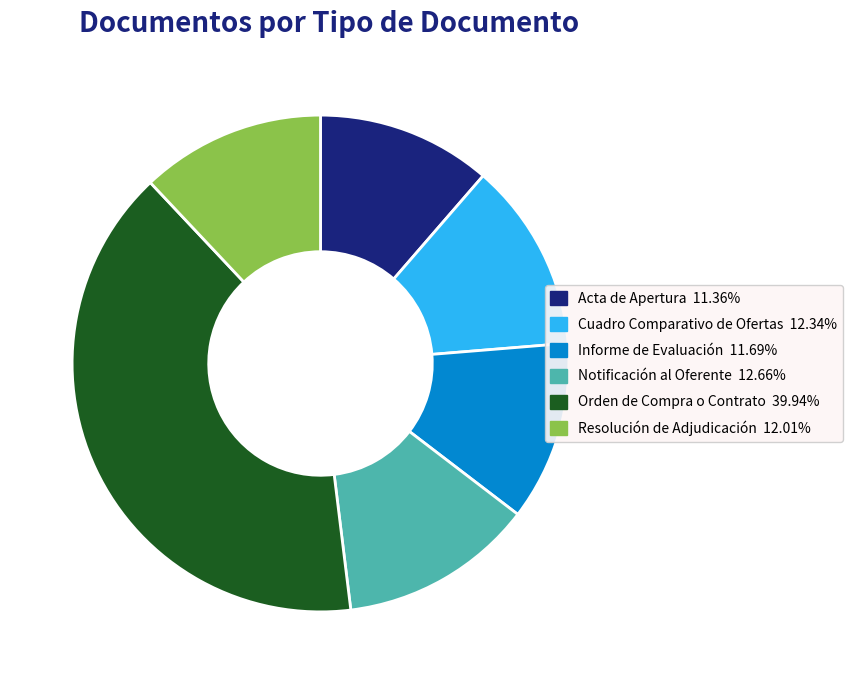

True or false: Informe de Evaluación accounts for 17% of the total.

False